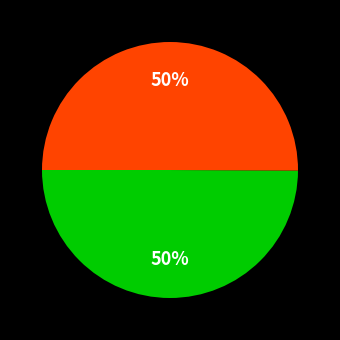

To the nearest percent, what is the average slice percentage?

50%